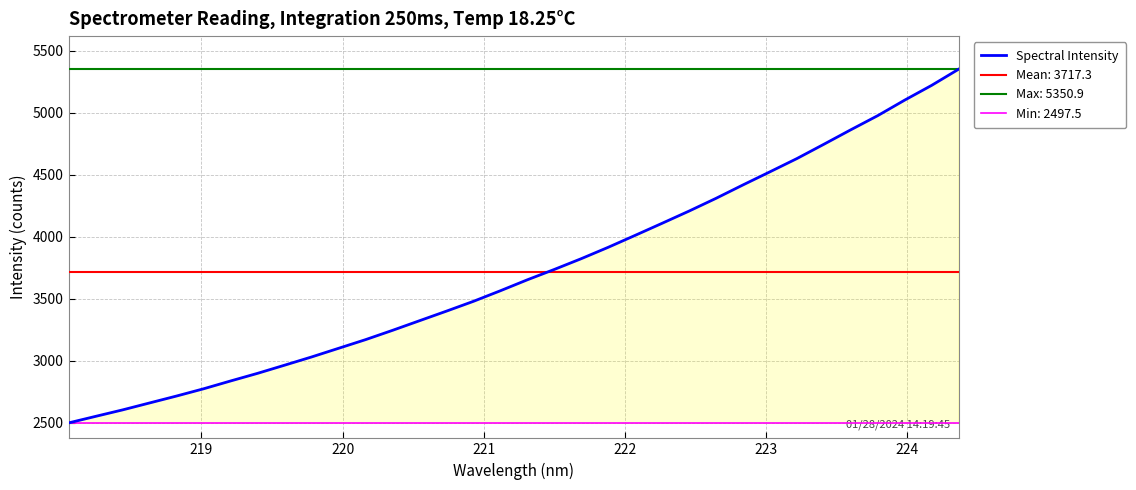

What is the greatest value displayed?

5350.9